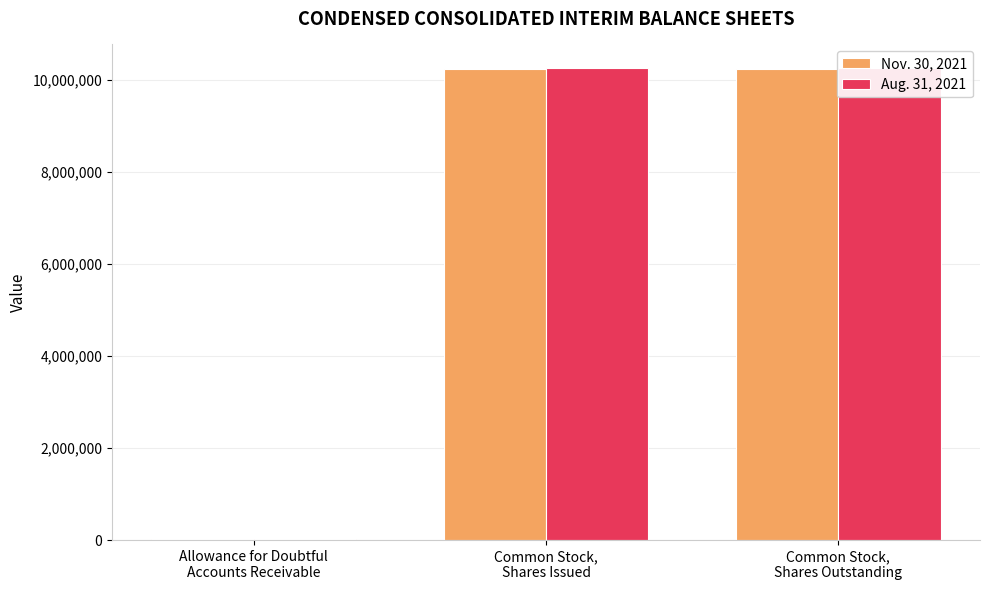

Rank the series by their average value, from highest to lowest.

Aug. 31, 2021, Nov. 30, 2021